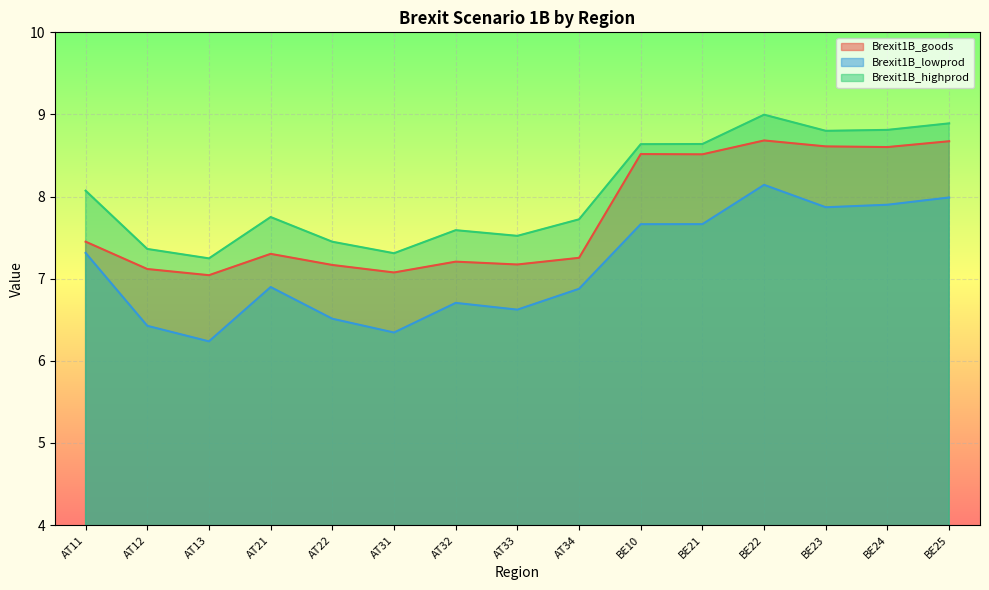

What is the sum of all Brexit1B_highprod values?

120.8